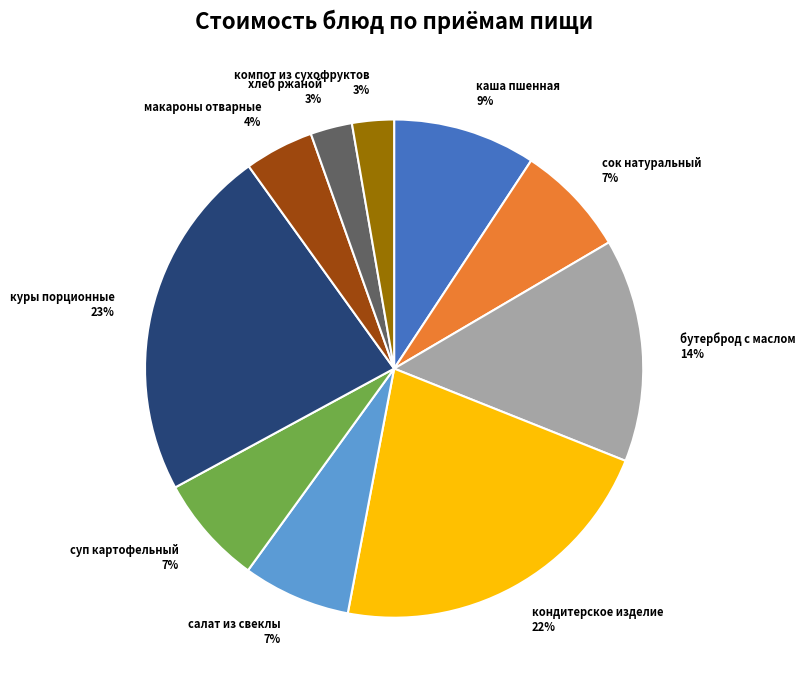

Combined, do кондитерское изделие and салат из свеклы account for over 50%?

No